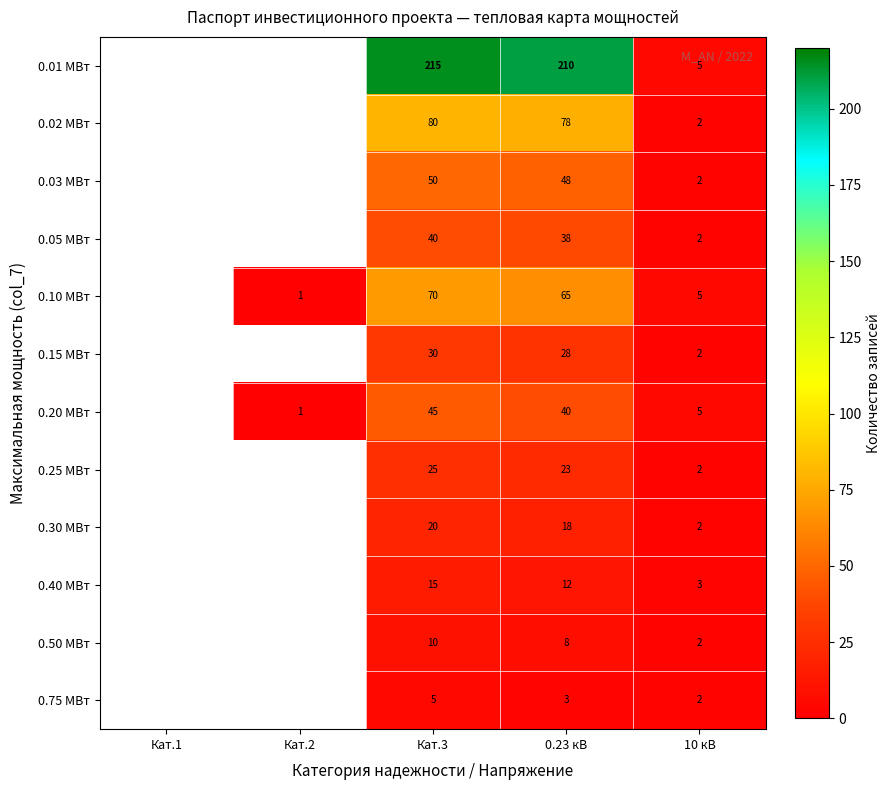

How many series are shown in this chart?

12